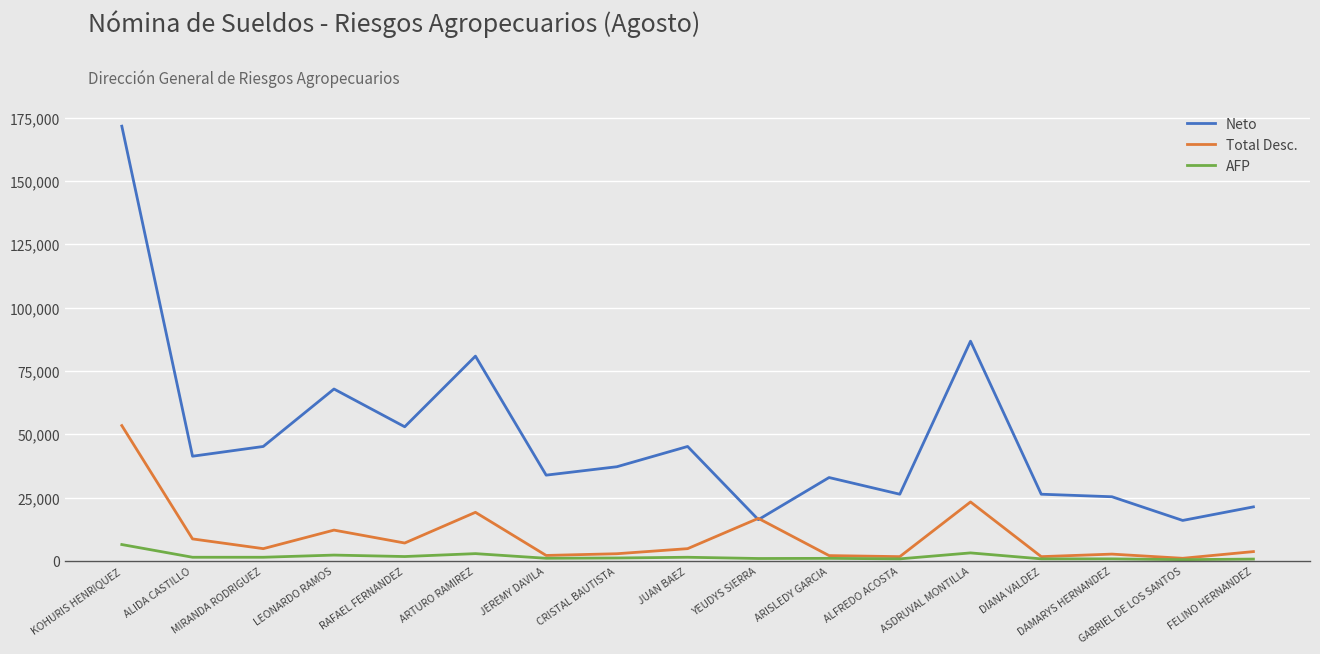

What is the spread (max minus min) of values at MIRANDA RODRIGUEZ?

43731.0